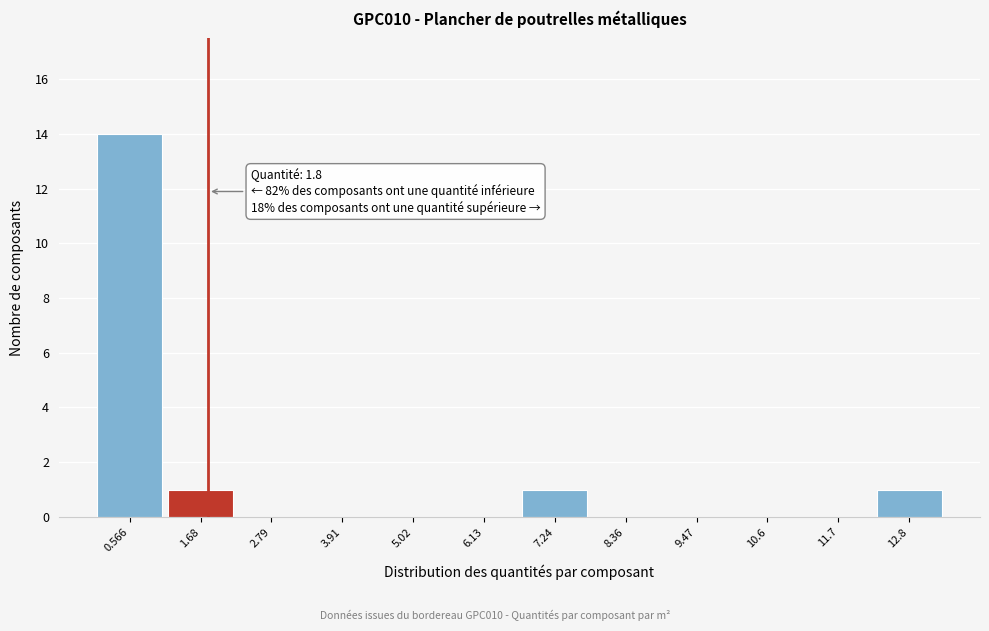

Which range on the x-axis has the tallest bar?

0.0 to 1.2